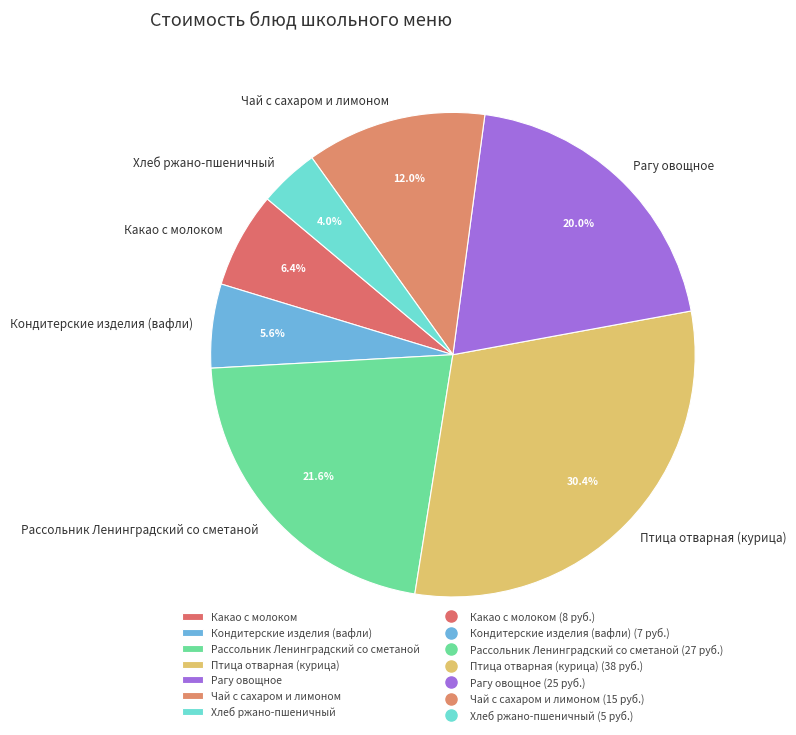

The Кондитерские изделия (вафли) slice represents 6% of the pie. True or false?

True